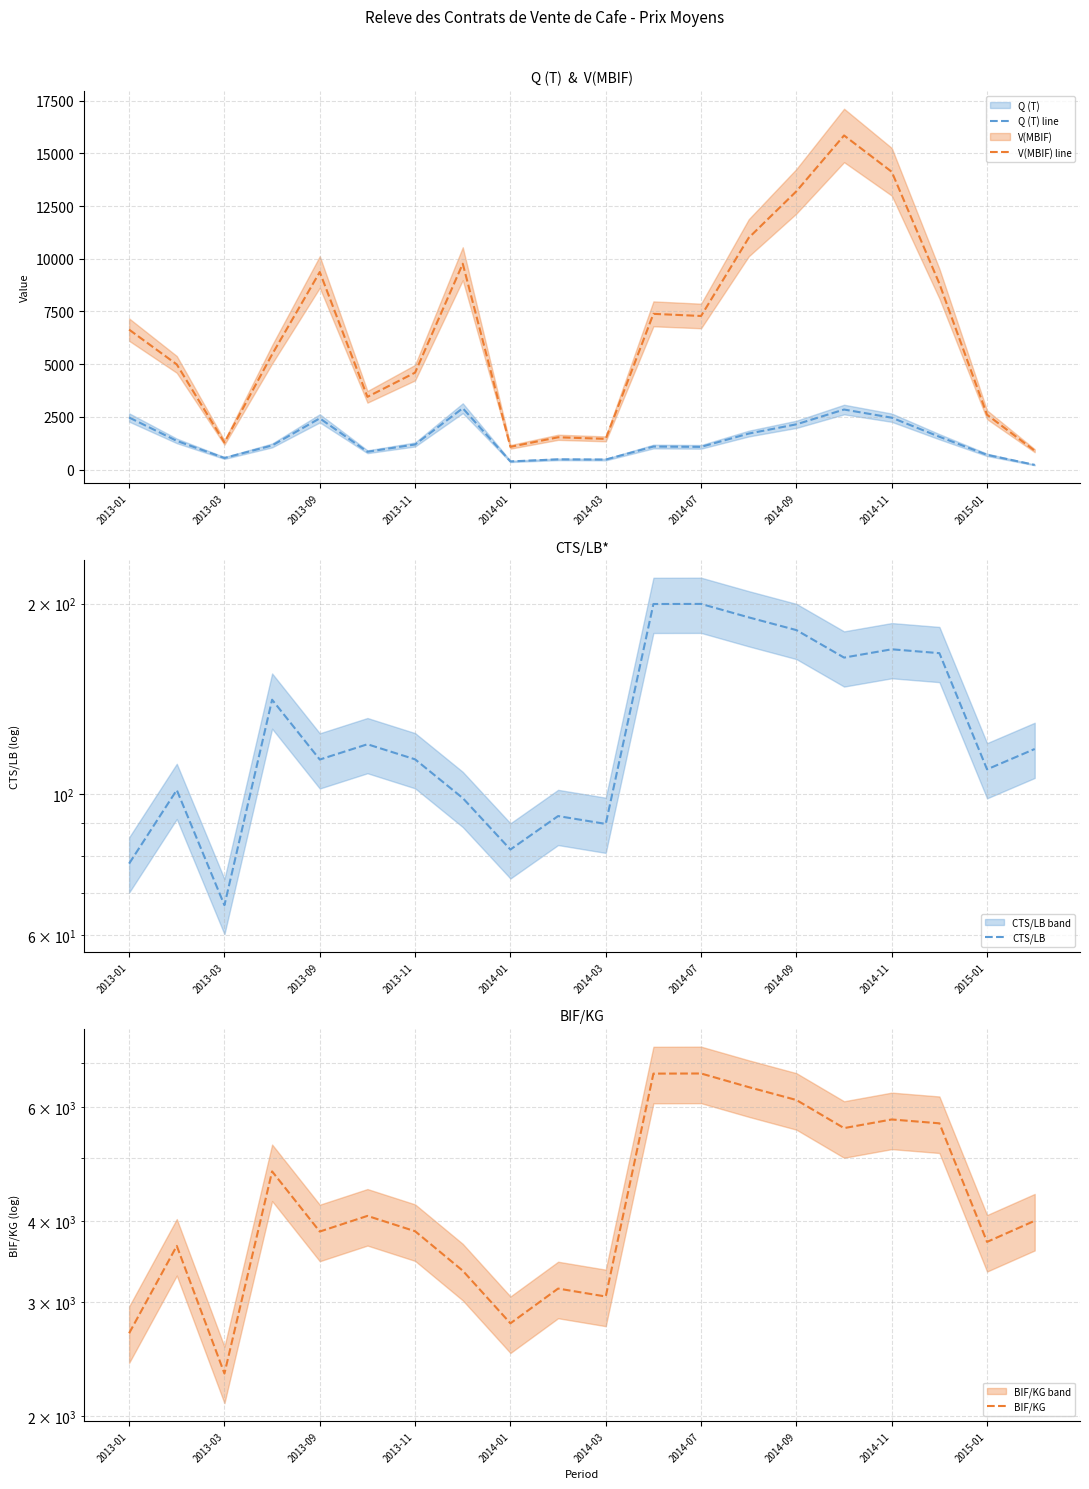

True or false: Q (T) line and V(MBIF) line cross at least once.

False